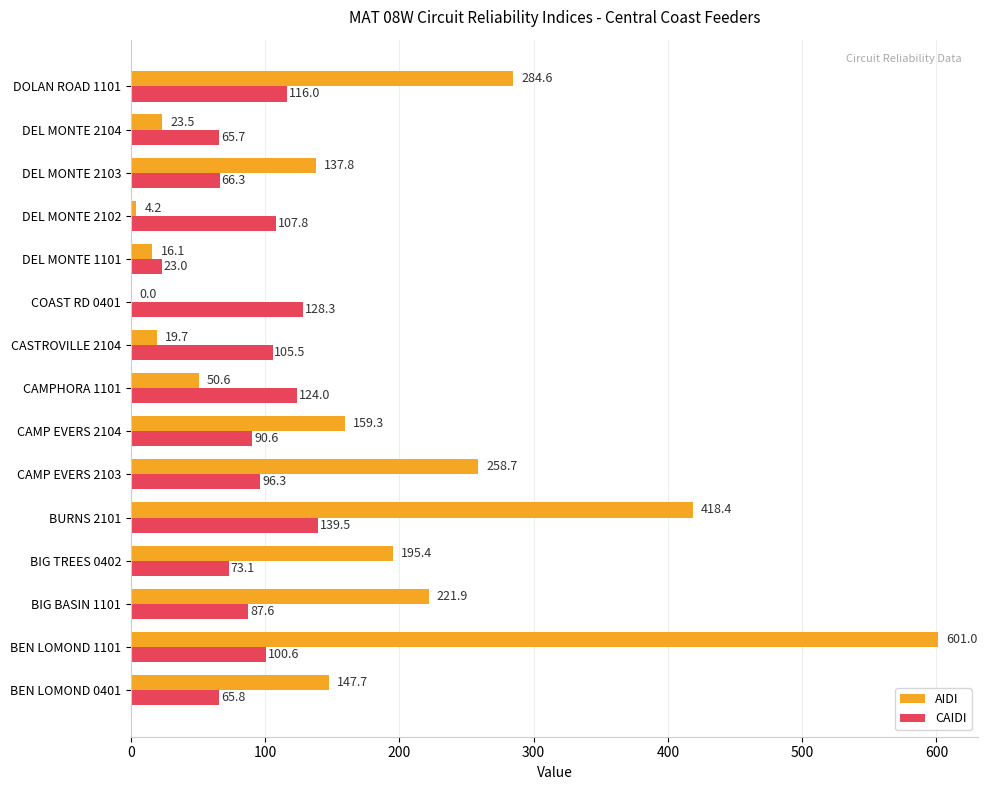

Which series changed the most between CAMP EVERS 2104 and DOLAN ROAD 1101?

AIDI